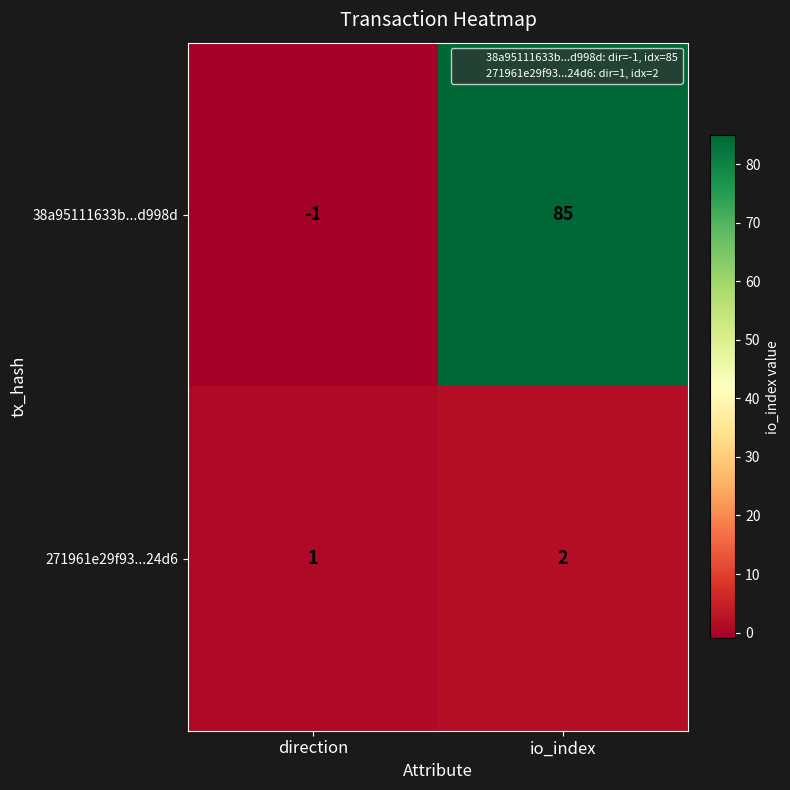

At which category is the sum across all series the highest?

io_index